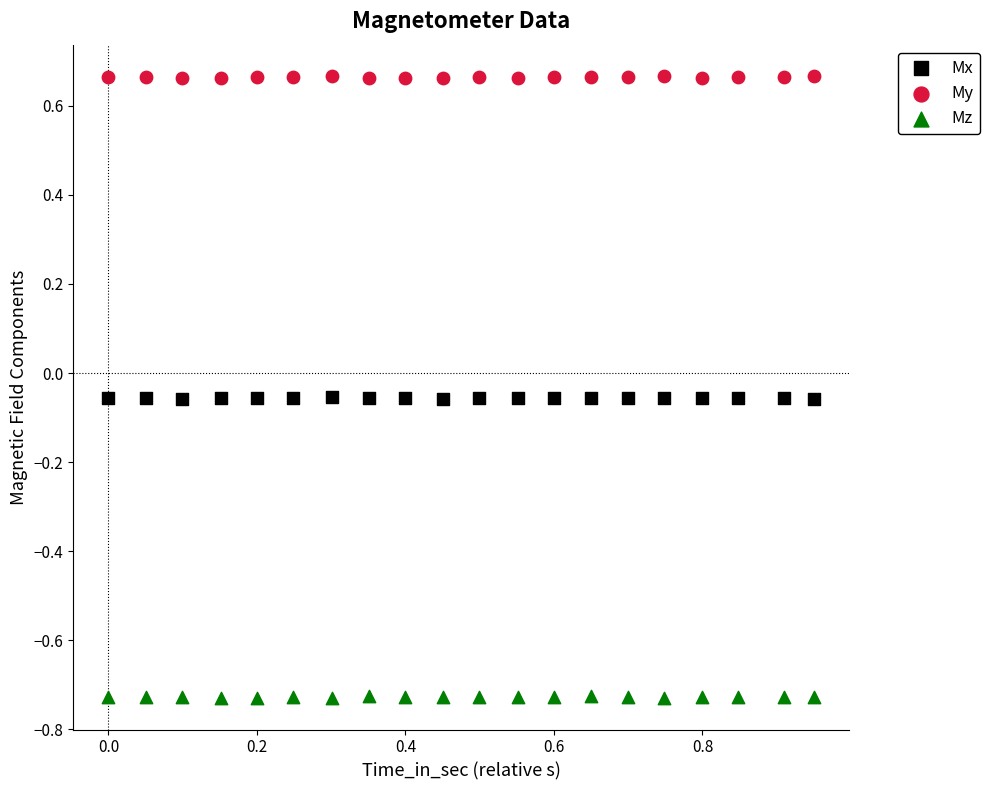

Which series contains the lowest Y value?

Mz